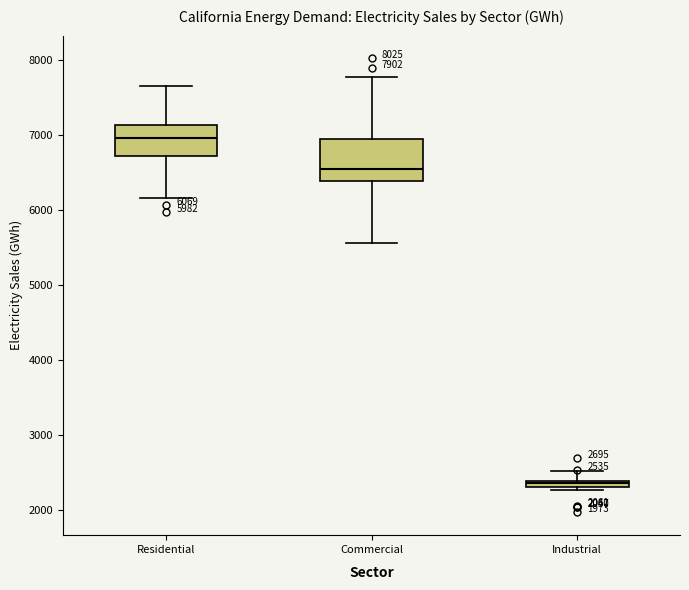

Which box has the lowest median line?

Industrial